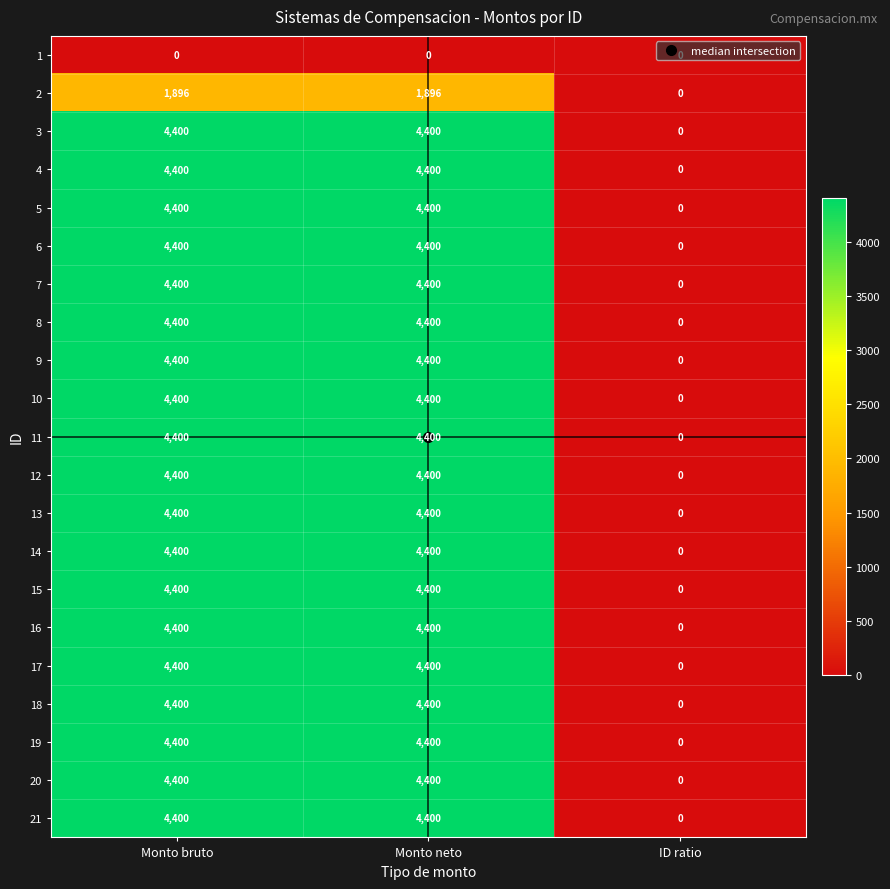

Is it true that 1 equals 0 at ID ratio?

True